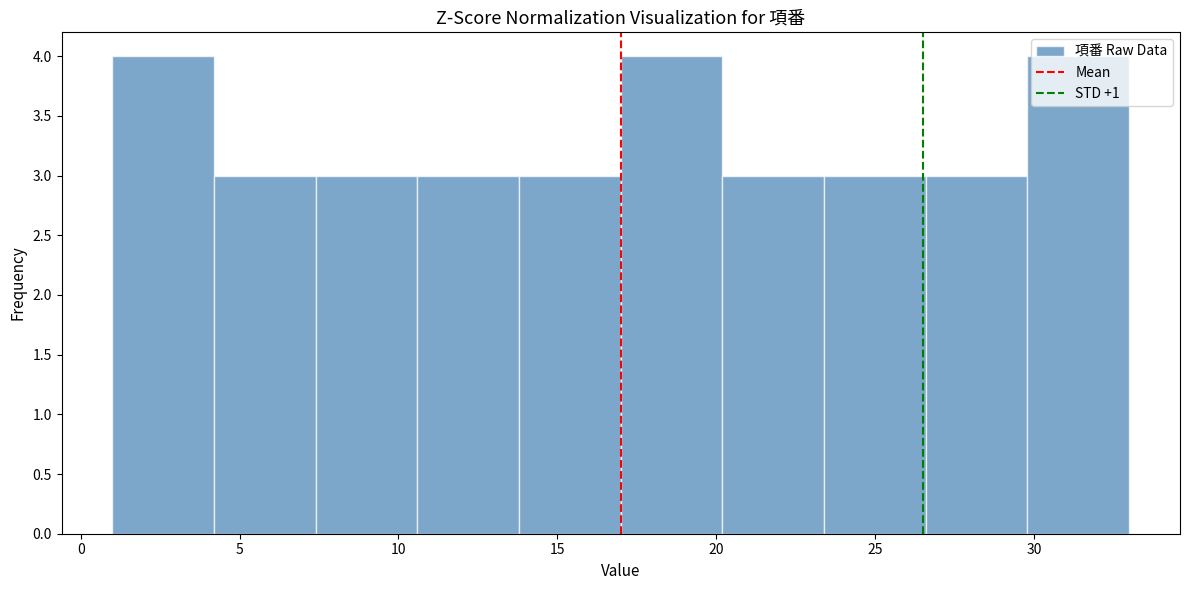

How tall is the bar that spans 20.2 to 23.4 on the x-axis? Neither the bar edges nor the heights are printed on the chart, so give them approximately, as read against the axes.

3